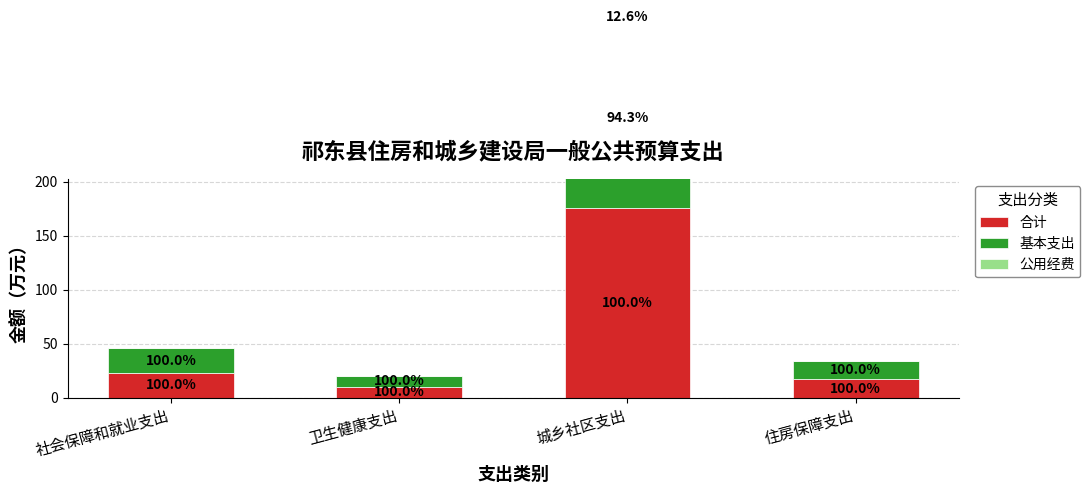

Which has a higher value, 住房保障支出 or 卫生健康支出?

住房保障支出